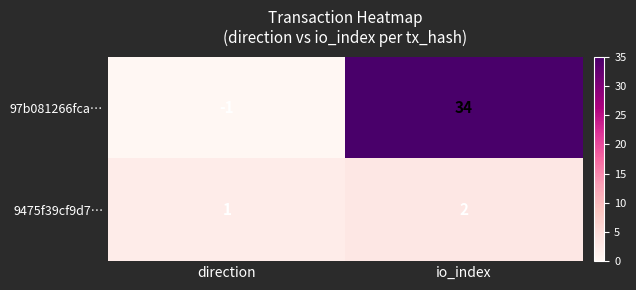

Reading left to right, extract all data points from this chart.

97b081266fca…: direction=-1	io_index=34
9475f39cf9d7…: direction=1	io_index=2